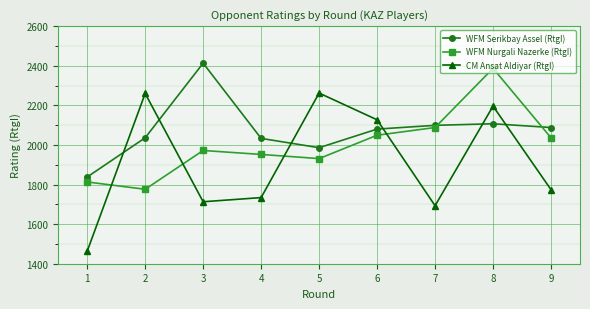

Is the value of WFM Serikbay Assel (RtgI) at 1 greater than the value of CM Ansat Aldiyar (RtgI) at 4?

Yes